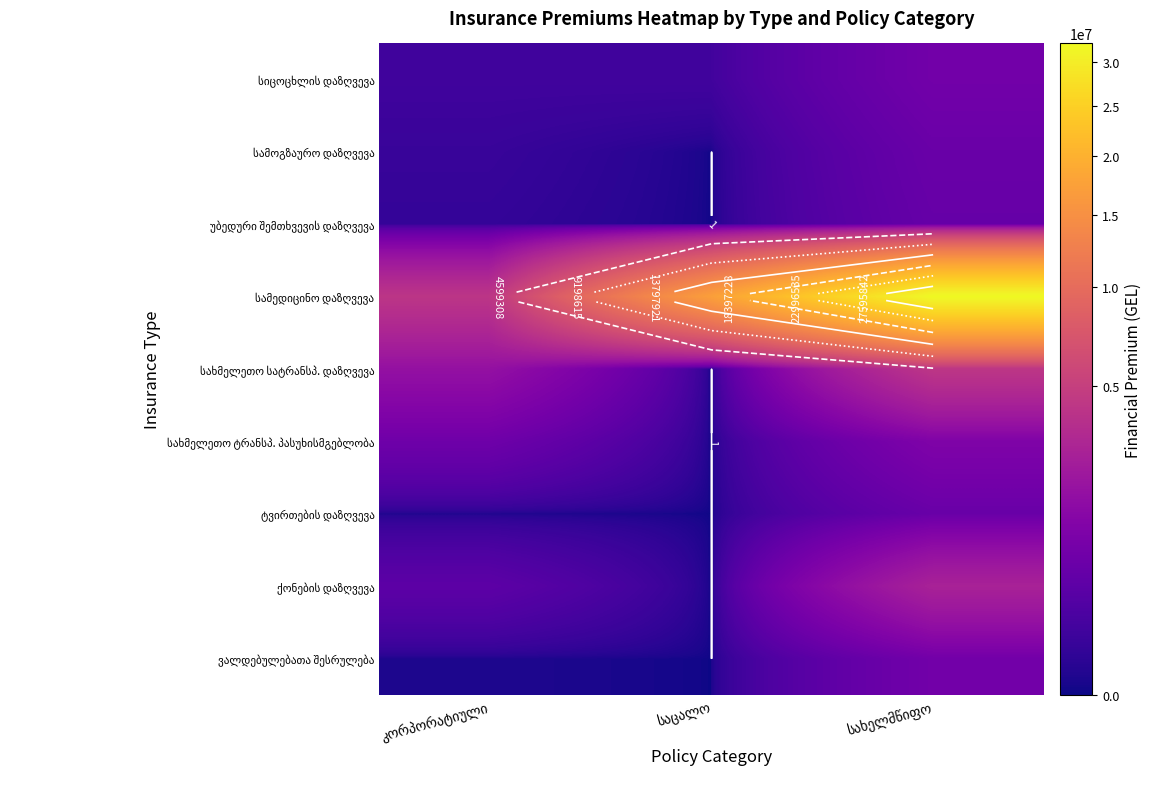

At which category is the sum across all series the highest?

სახელმწიფო